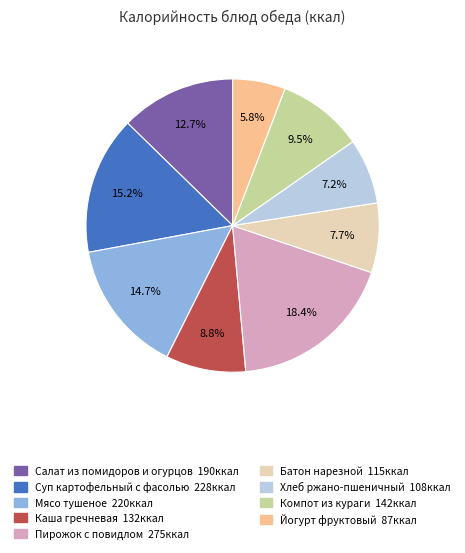

How many slices are in this pie chart?

9